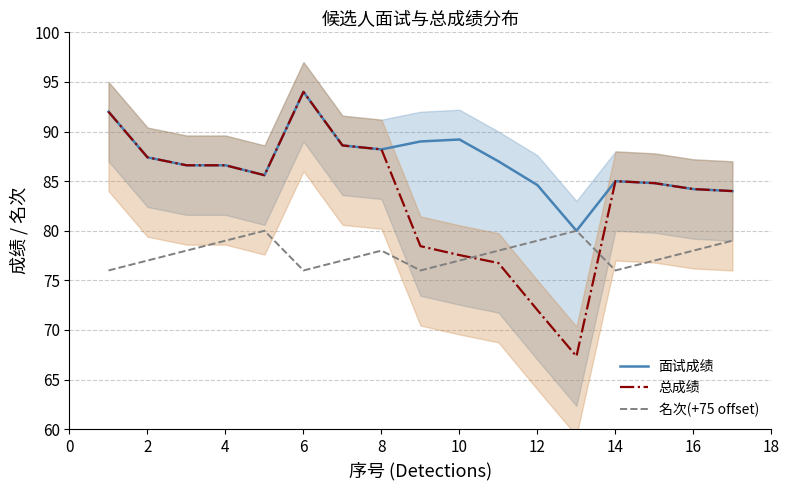

At how many categories does at least one series exceed 91?

2